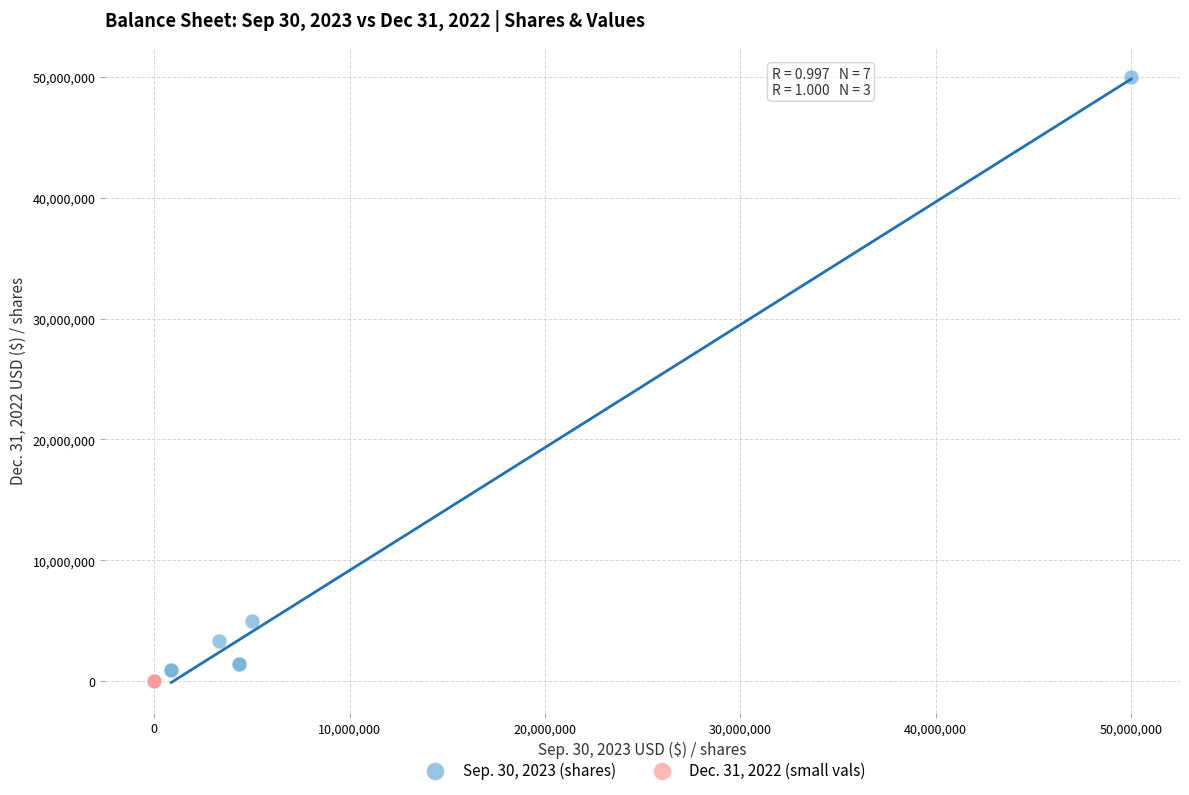

Which series reaches the maximum Y coordinate?

Sep. 30, 2023 (shares)